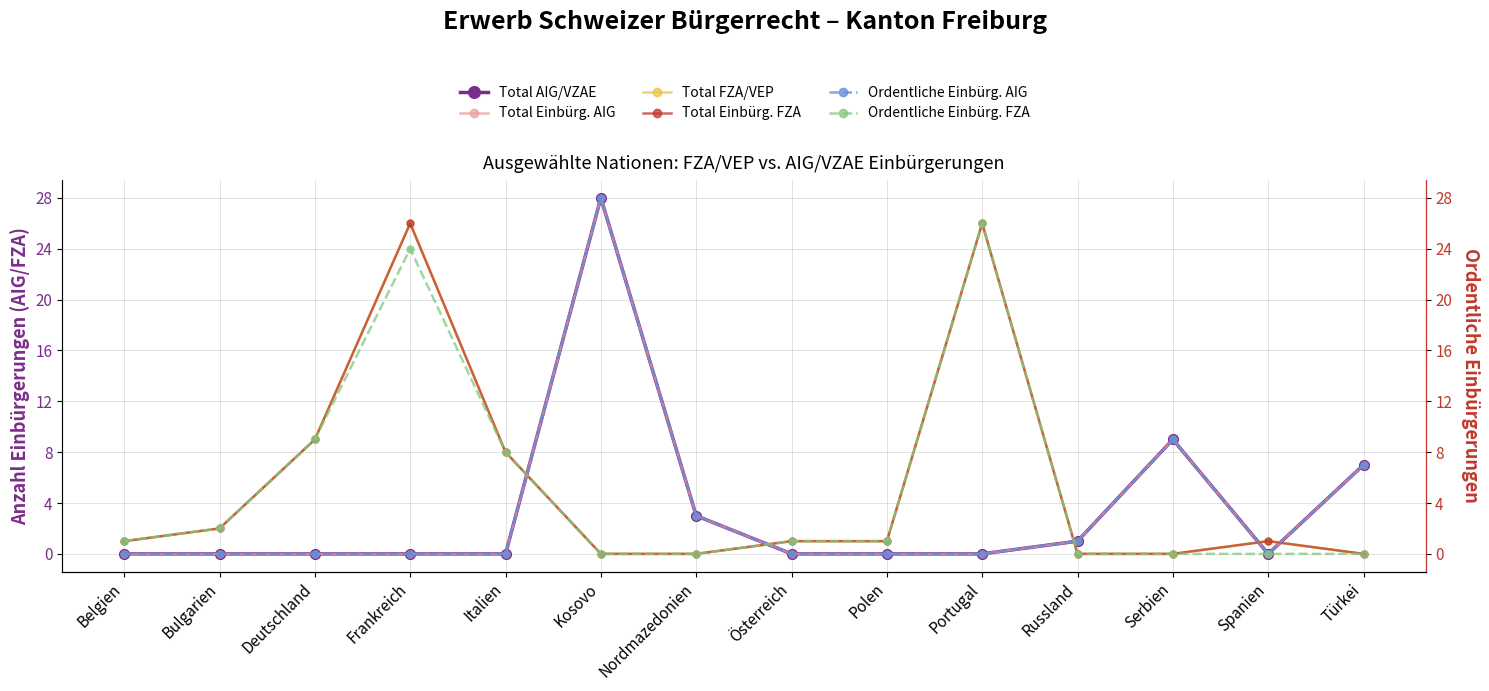

True or false: Ordentliche Einbürg. AIG has a value of -15 at Polen.

False